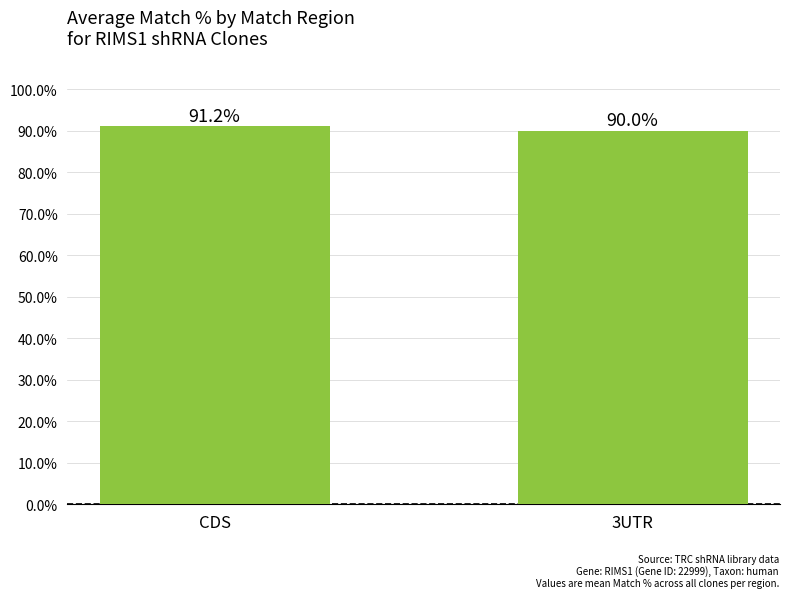

What is the sum of the values at 3UTR and CDS?

181.2